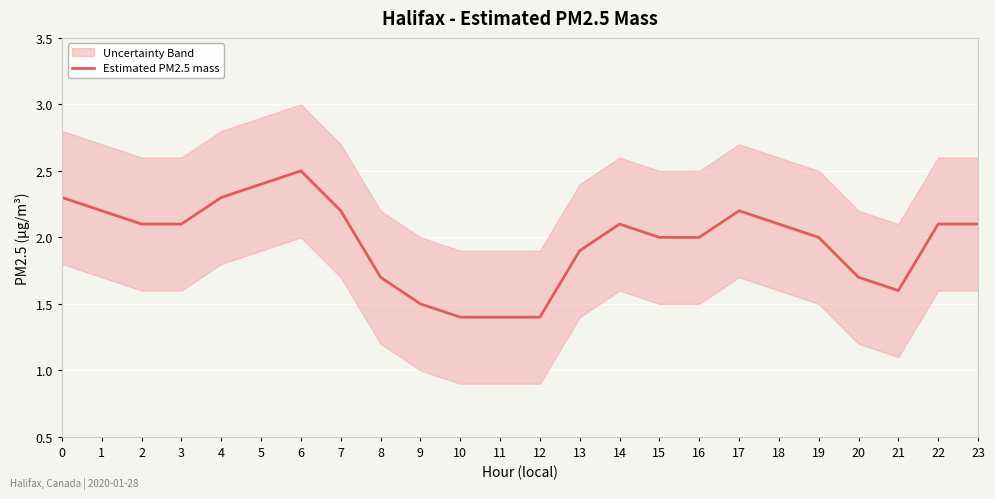

Rank the categories by value from highest to lowest.

6, 5, 0, 4, 1, 7, 17, 2, 3, 14, 18, 22, 23, 15, 16, 19, 13, 8, 20, 21, 9, 10, 11, 12